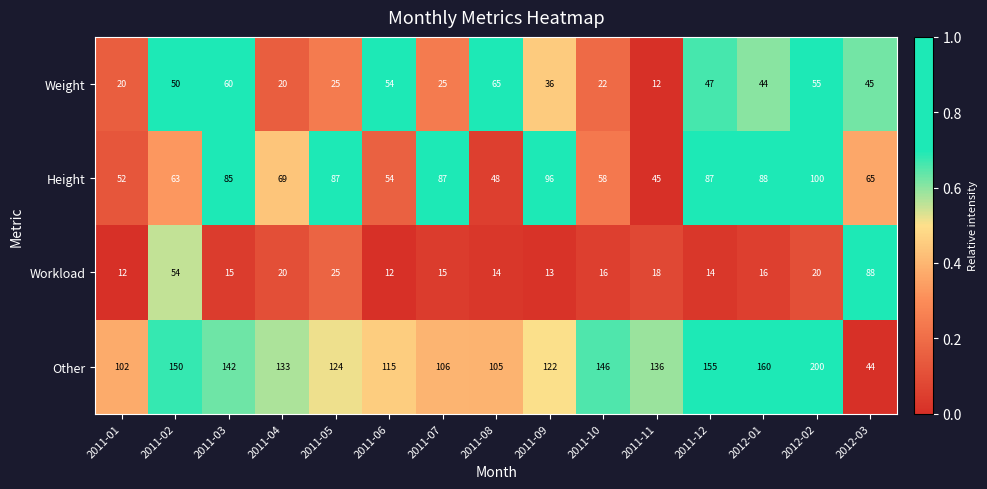

What is the sum of all Workload values?

352